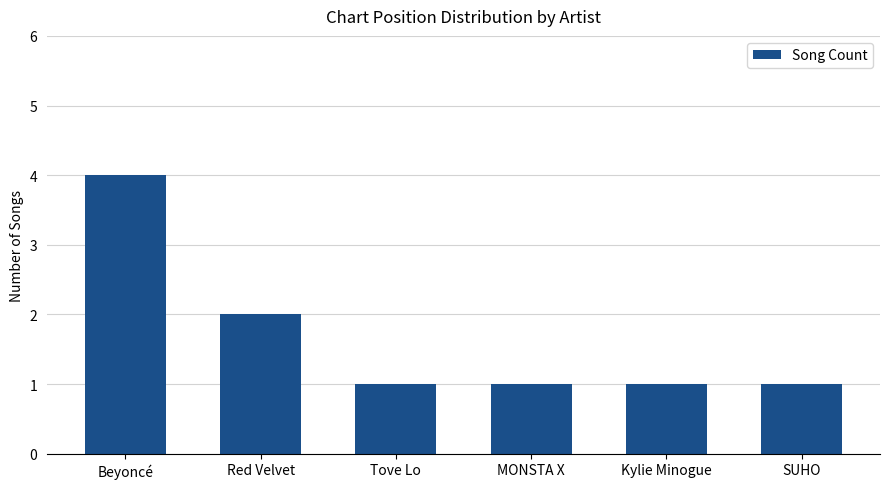

Reading left to right, list all the values displayed in this chart.

Beyoncé=4	Red Velvet=2	Tove Lo=1	MONSTA X=1	Kylie Minogue=1	SUHO=1